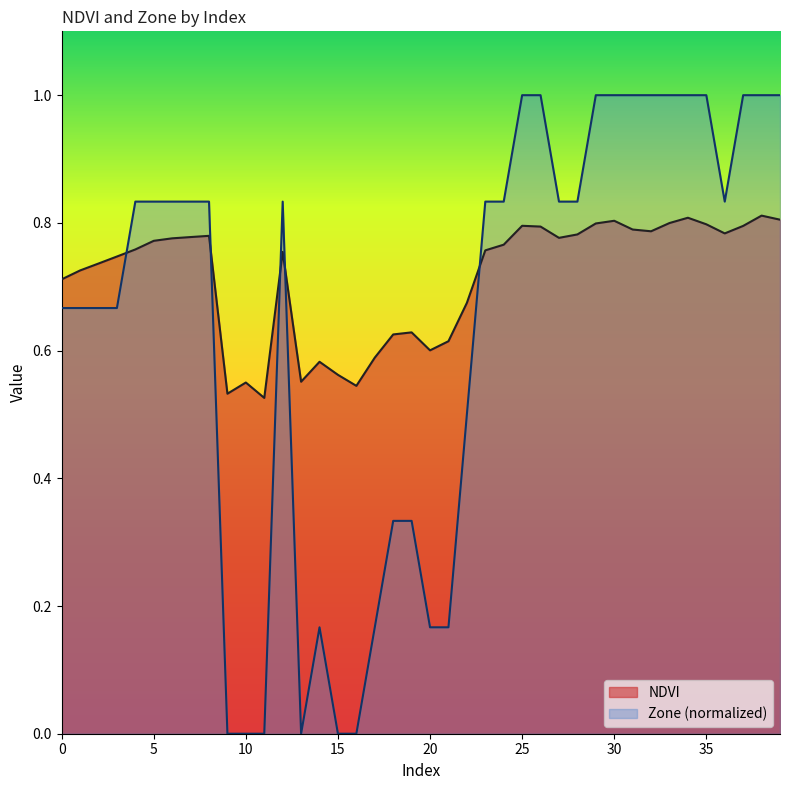

What is the total value across all series at 38?

1.8